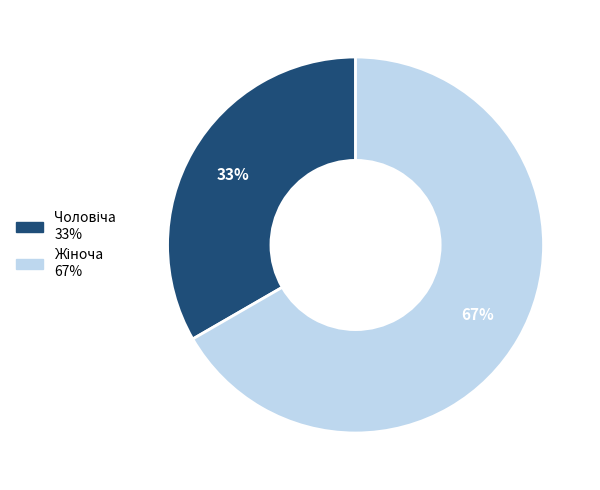

To the nearest percent, what is the average slice percentage?

50%